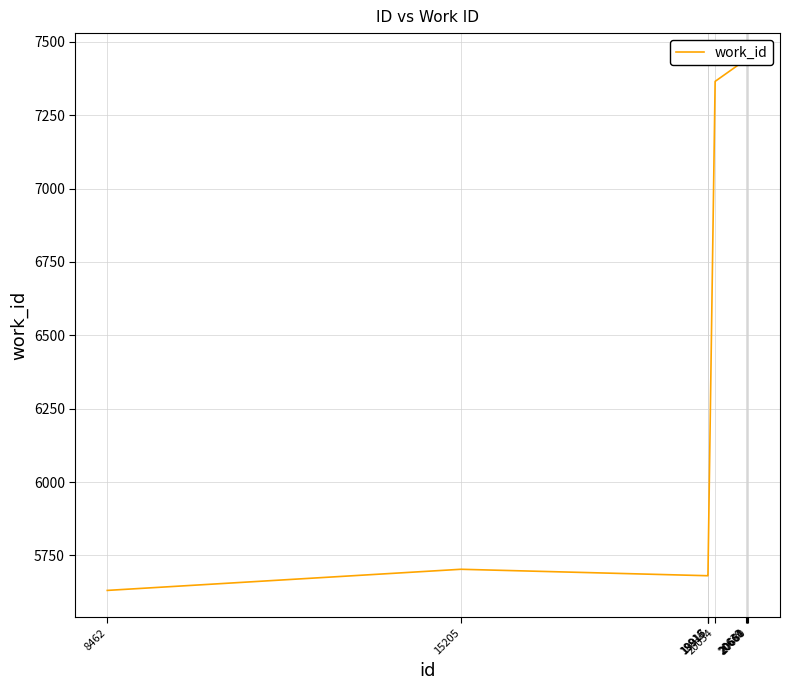

List the labels in order of value, largest first.

20639, 20661, 20664, 20680, 20054, 15205, 19915, 19916, 19917, 8462